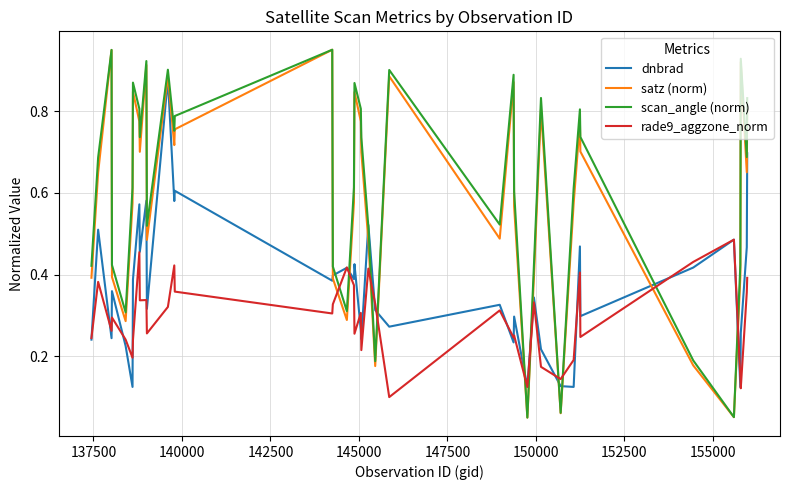

How many times do satz (norm) and rade9_aggzone_norm cross each other?

10